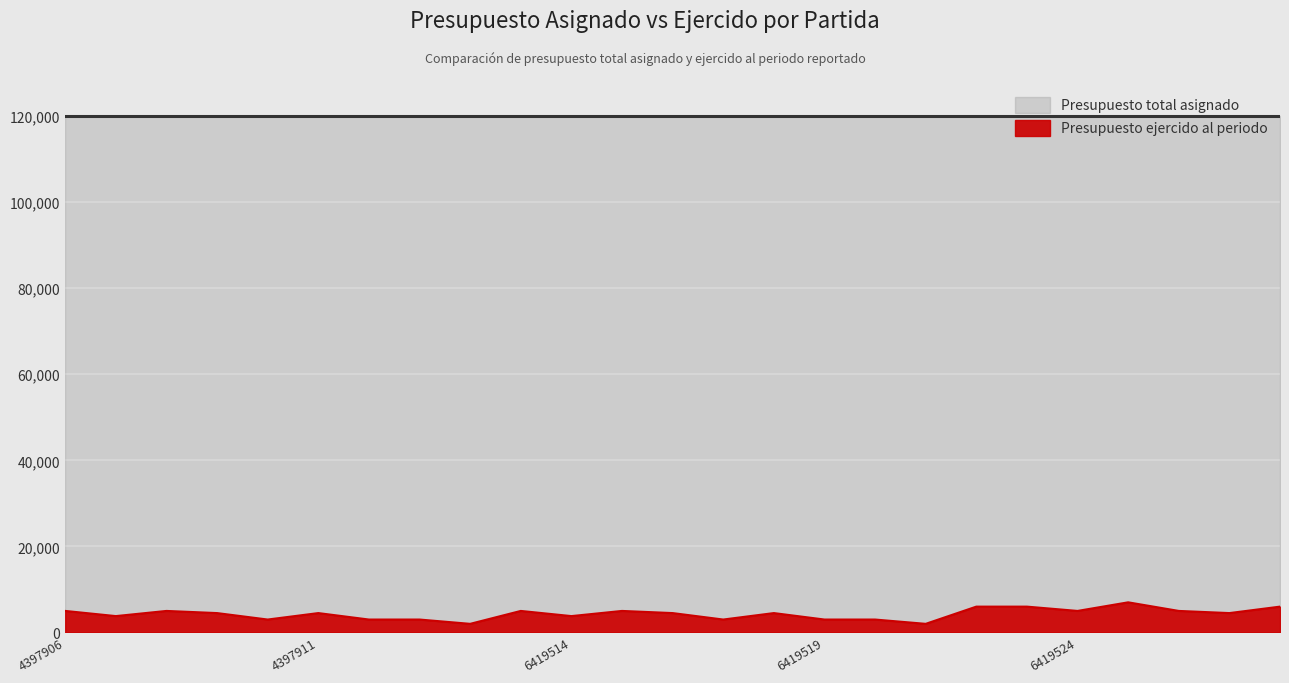

How many values are between 3000 and 5000?

19